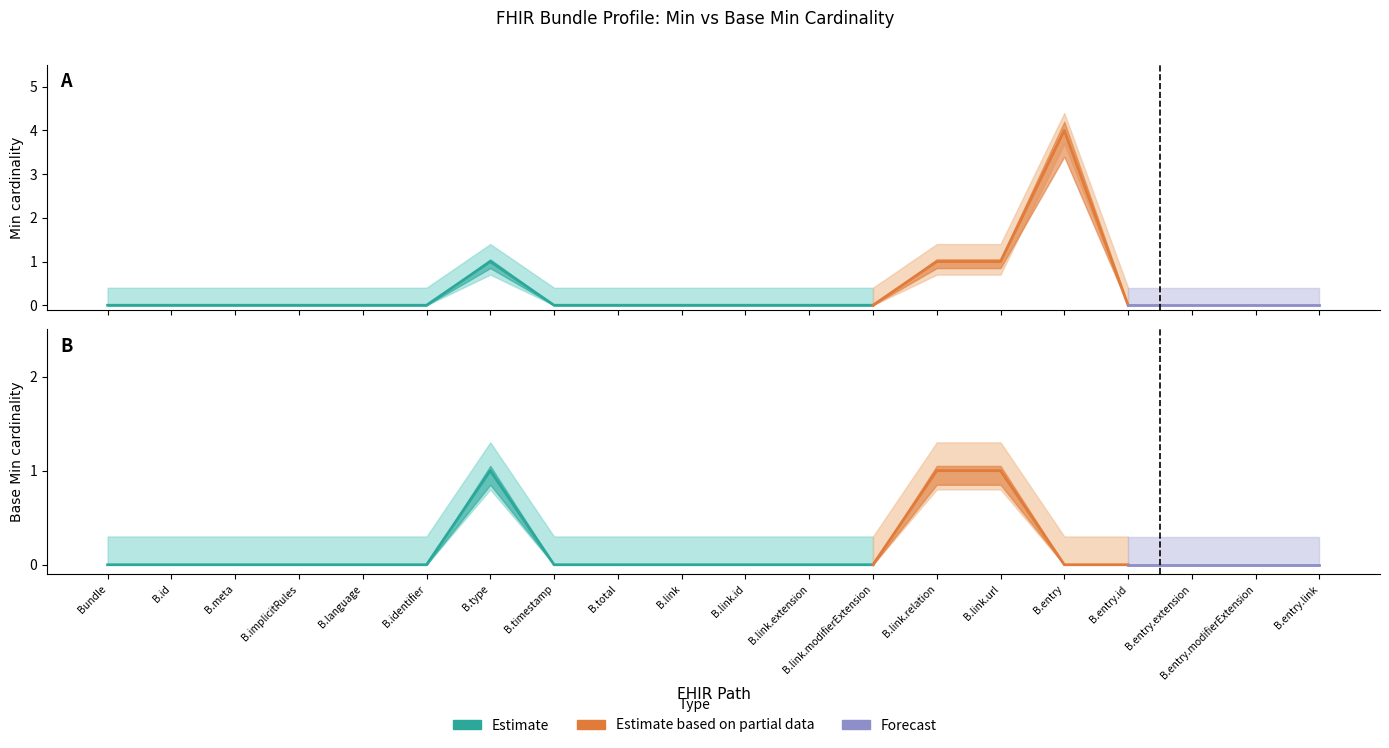

At which category is the sum across all series the highest?

Bundle.entry